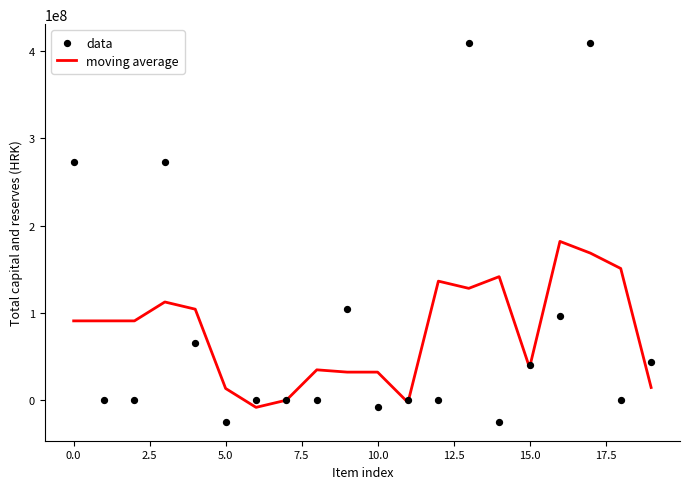

At how many categories does at least one series exceed 33565649?

15